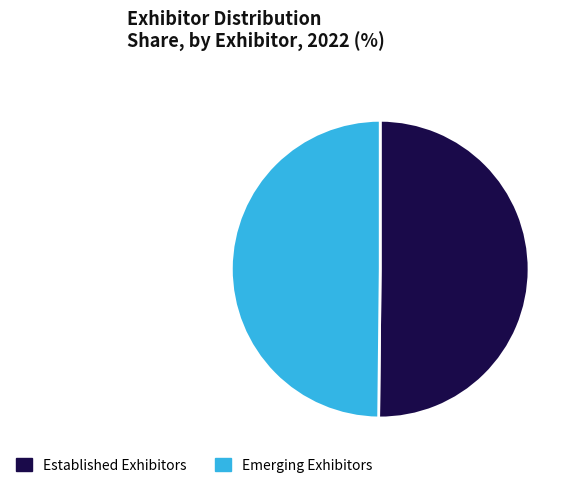

Is the sum of Emerging Exhibitors and Established Exhibitors greater than half?

Yes